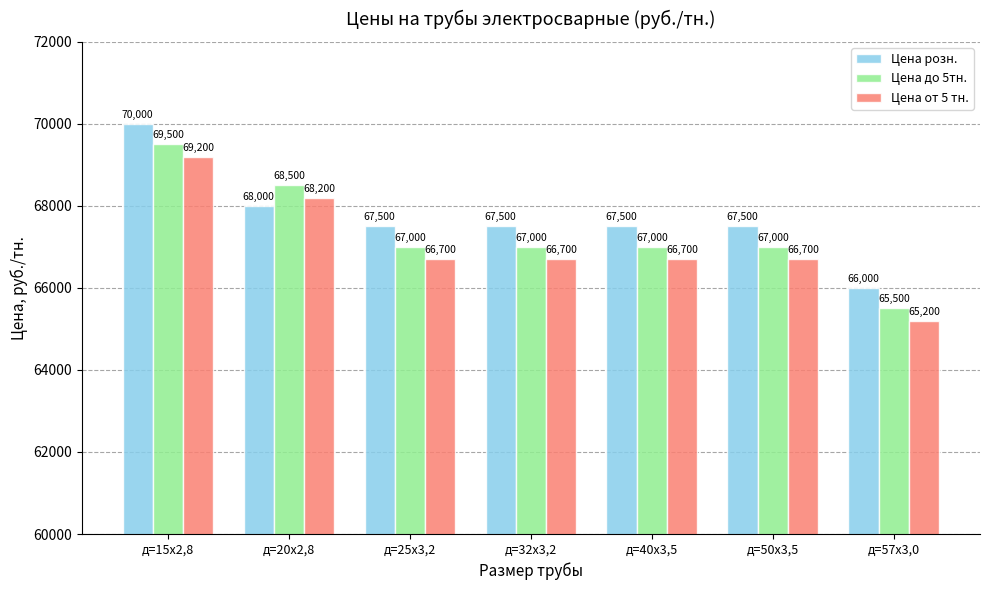

What is the label of the 6th bar from the right?

д=20х2,8